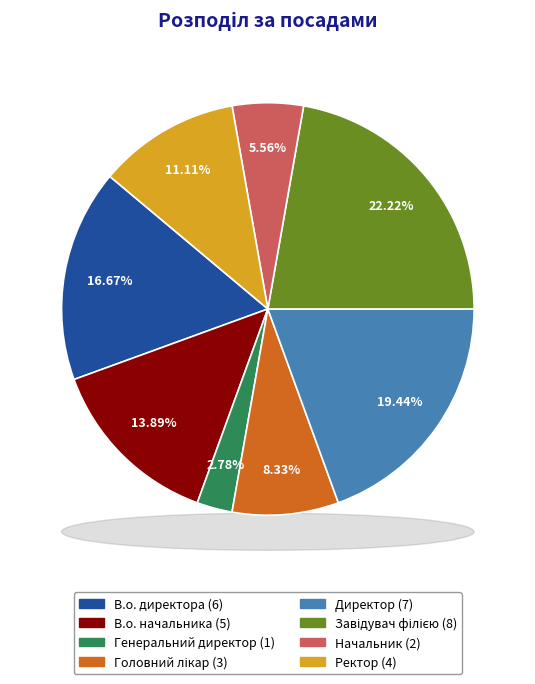

Count the number of slices in the pie.

8